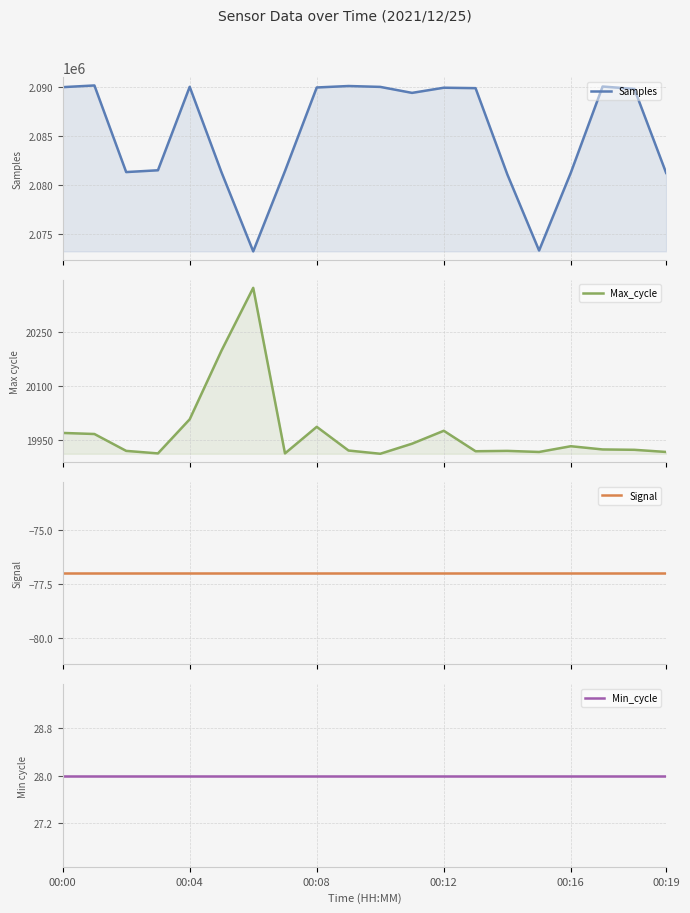

How many lines are shown in the chart?

4